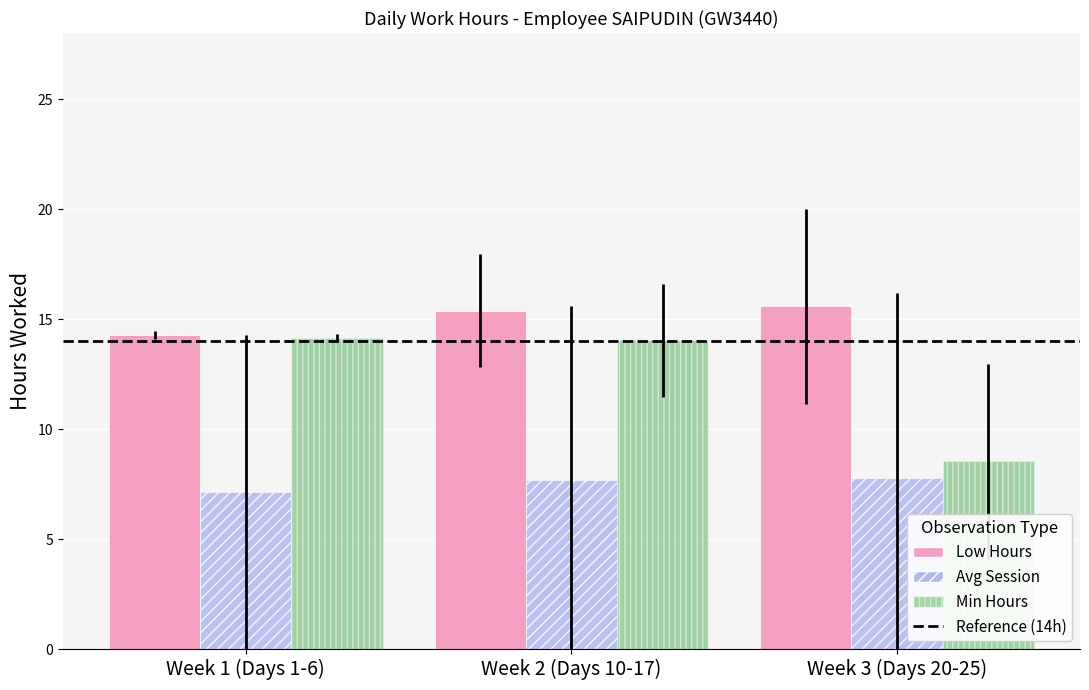

What is the average value of the Min Hours series?

12.2